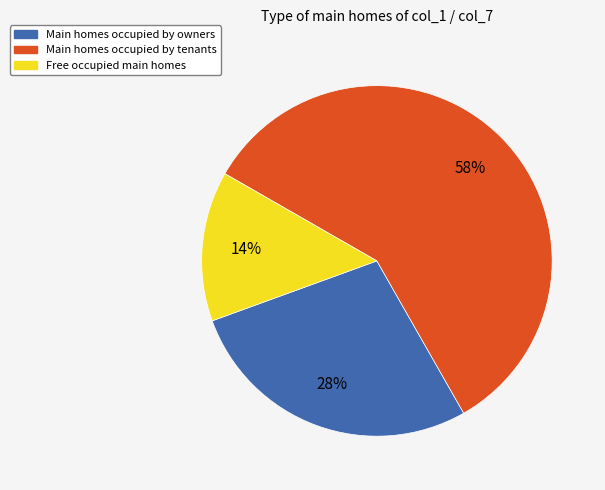

How many segments does this pie chart have?

3